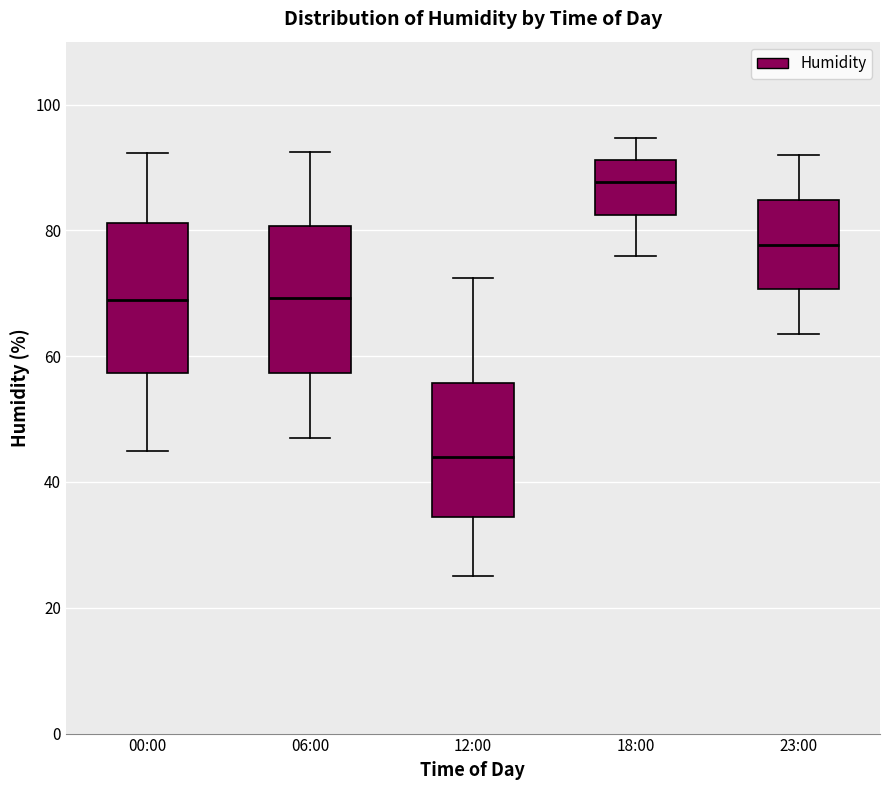

Reading left to right, transcribe this box plot: for each box, give where its median line is, the range the box spans, and where its two whiskers end, as read against the y-axis. The values are not printed on the chart, so give them approximately, as read against the axis.

00:00: median 70, box 58 to 82, whiskers 46 to 92
06:00: median 70, box 58 to 80, whiskers 48 to 92
12:00: median 44, box 34 to 56, whiskers 26 to 72
18:00: median 88, box 82 to 92, whiskers 76 to 94
23:00: median 78, box 70 to 84, whiskers 64 to 92